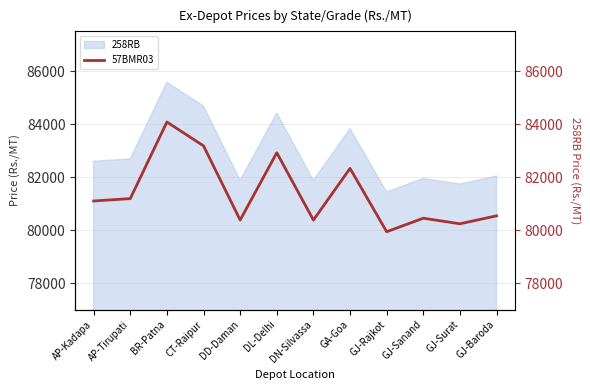

Which label corresponds to the largest value in the chart?

BR-Patna